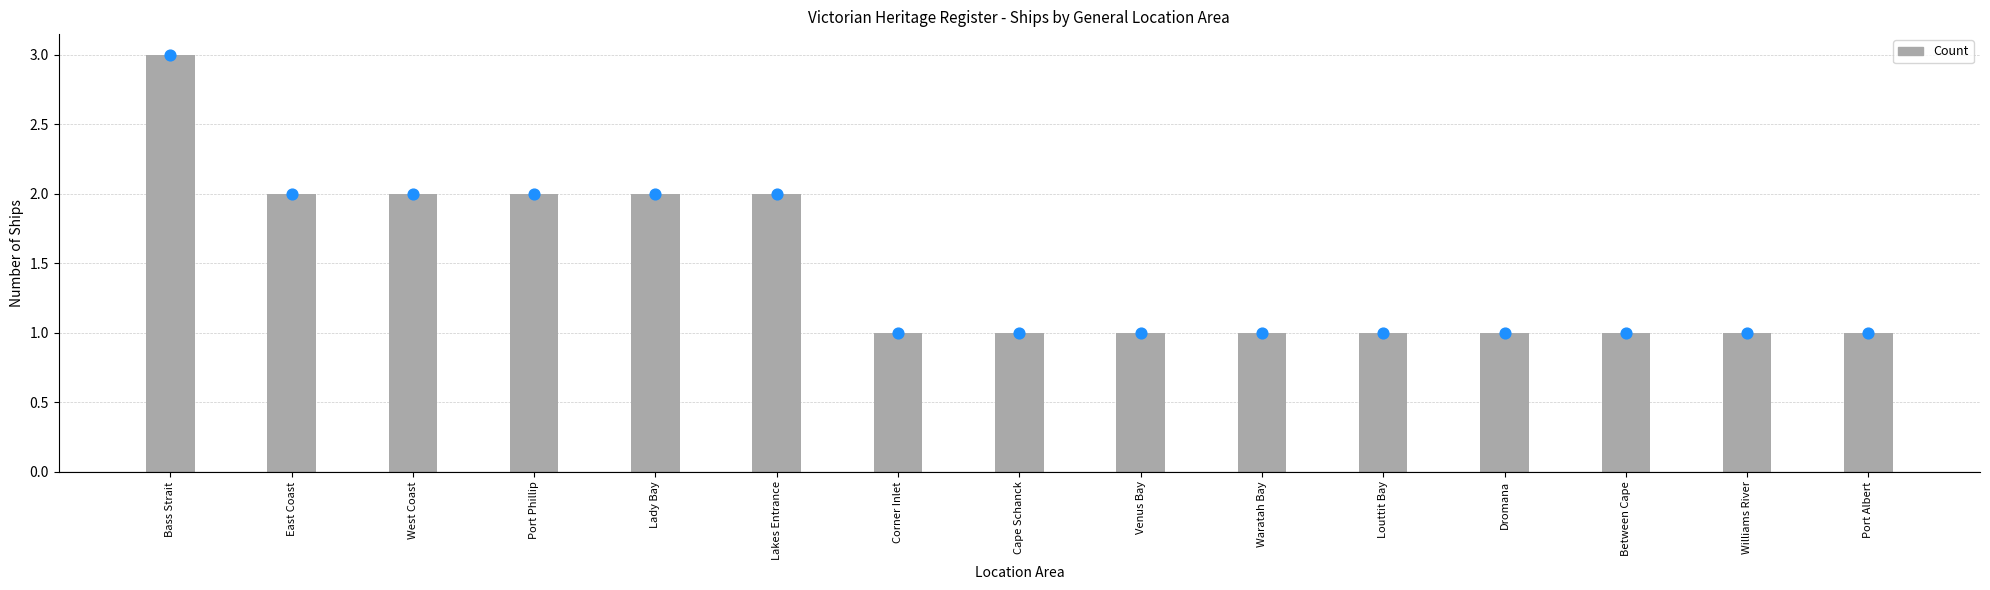

Between Port Phillip and Cape Schanck, which is larger?

Port Phillip